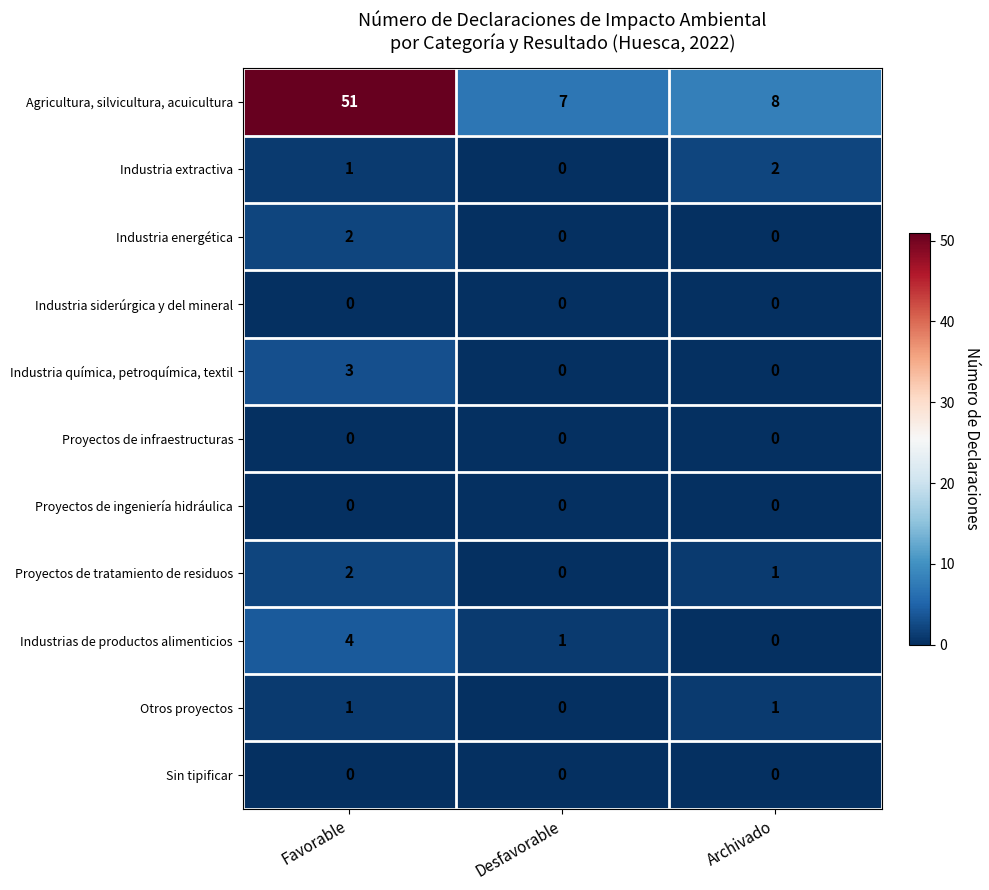

What is the maximum value shown in the chart?

51